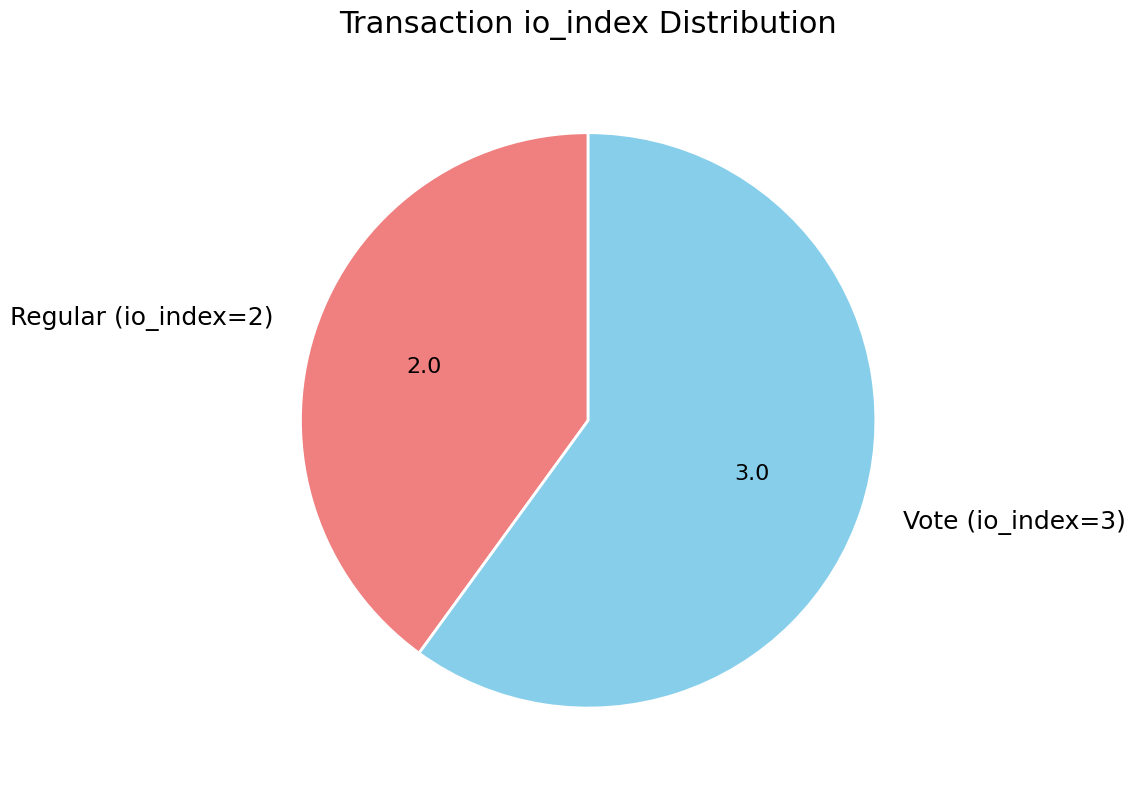

Does Regular (io_index=2) represent more than half of the total?

No